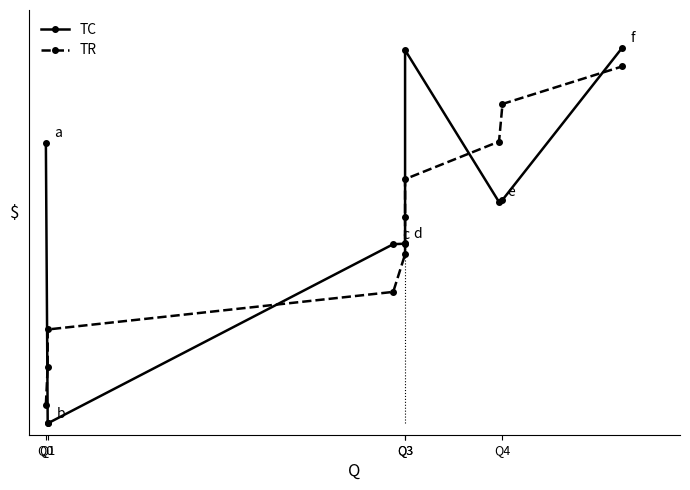

Is it true that TR equals 0.7 at Q0?

False